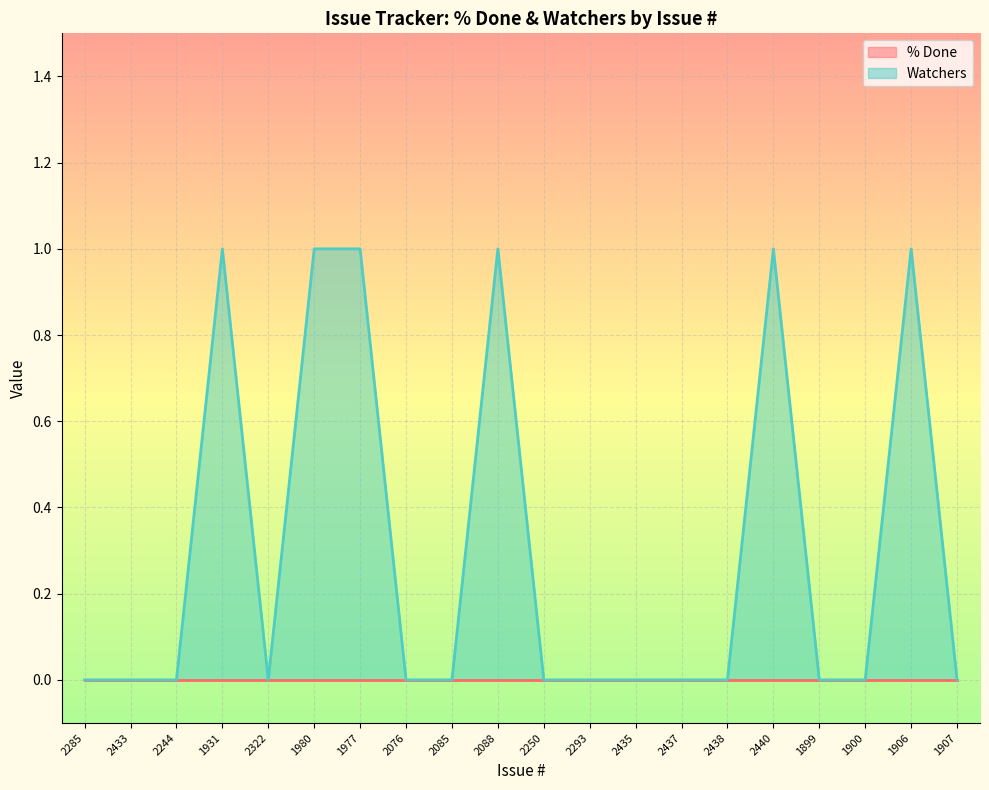

Which label corresponds to the smallest value in the chart?

2285